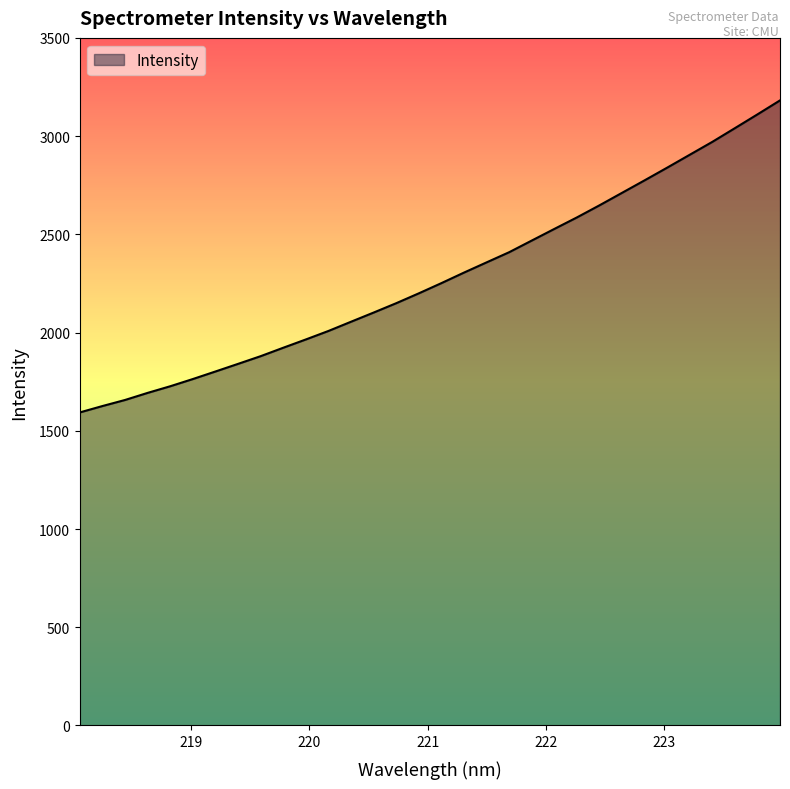

What is the difference between the maximum and minimum values?

1588.4